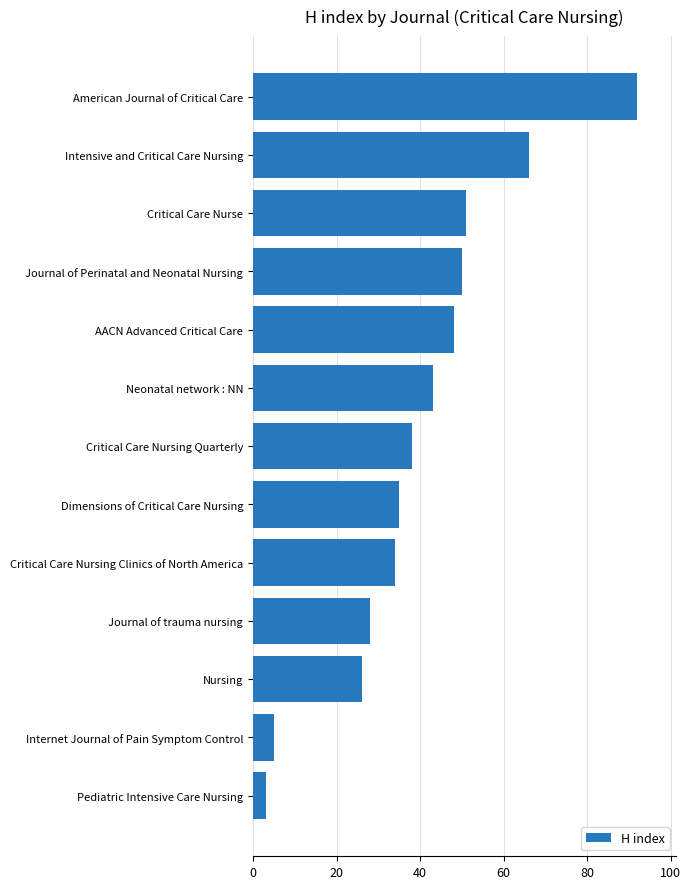

True or false: the data shows 63 at Critical Care Nursing Quarterly.

False